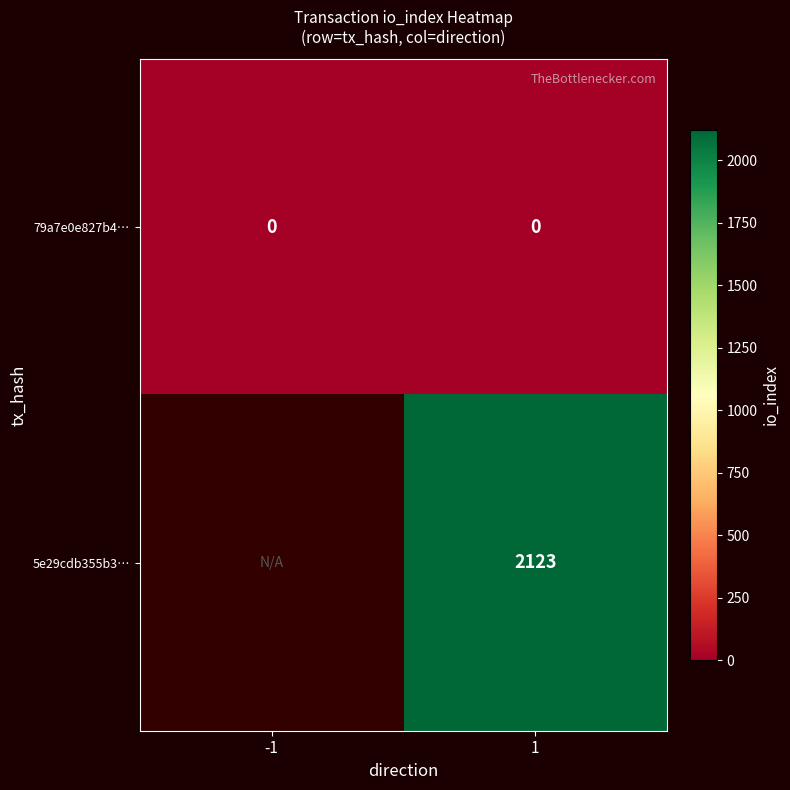

Rank the series at 1 from lowest to highest value.

79a7e0e827b4…, 5e29cdb355b3…